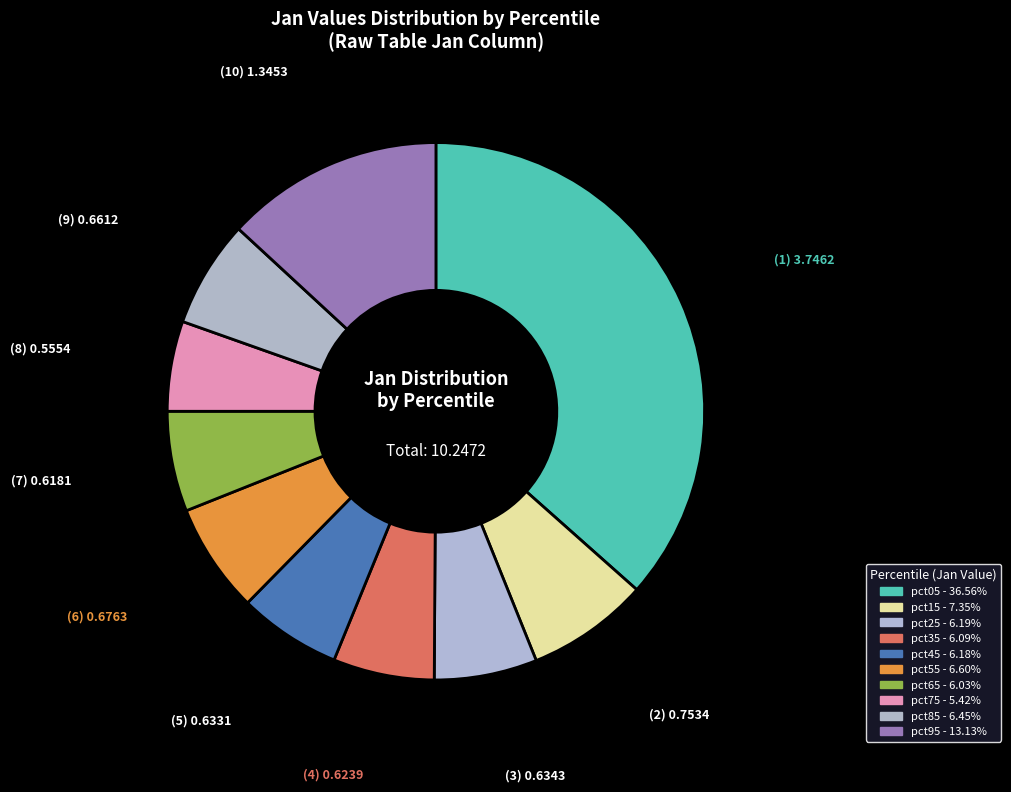

Rank the categories by value from highest to lowest.

pct05, pct95, pct15, pct55, pct85, pct25, pct45, pct35, pct65, pct75